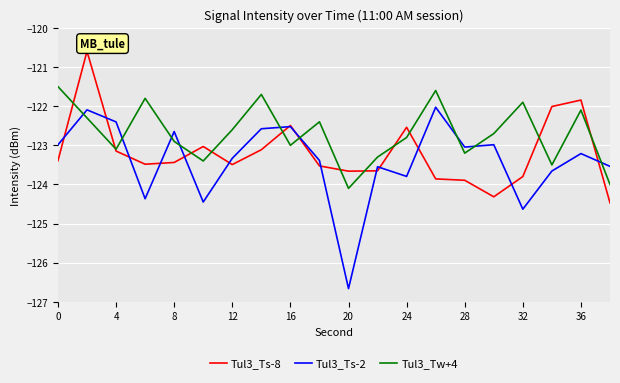

What is the sum of all Tul3_Ts-8 values?

-2463.8